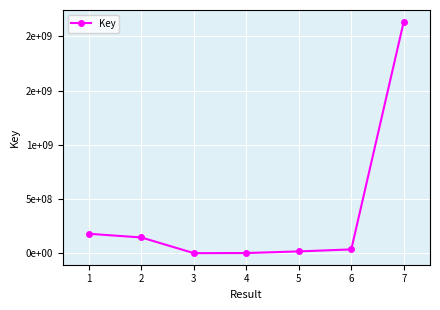

Is it true that the value at 6 is 34725639?

True